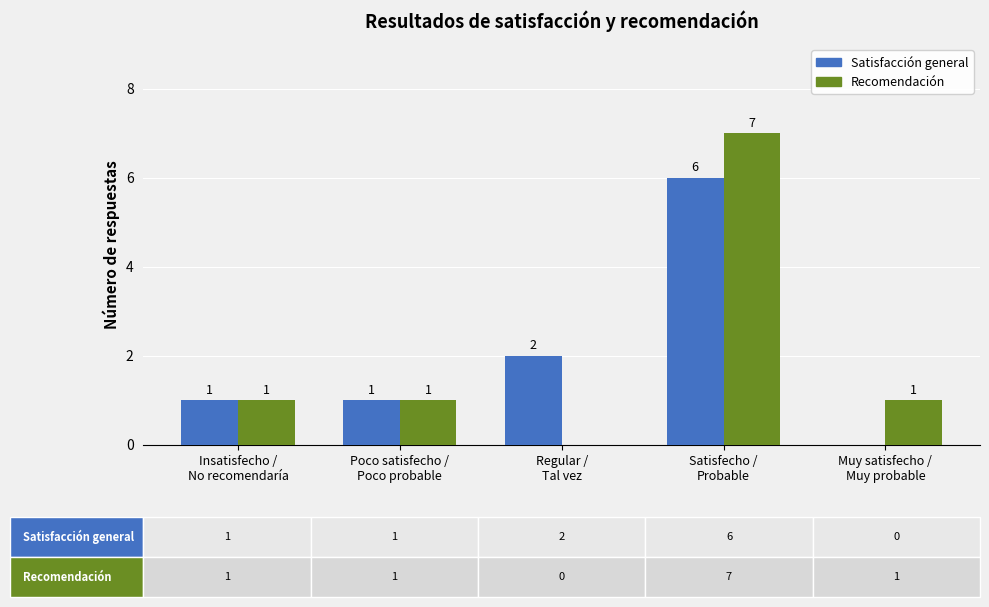

Count the number of categories in the chart.

5